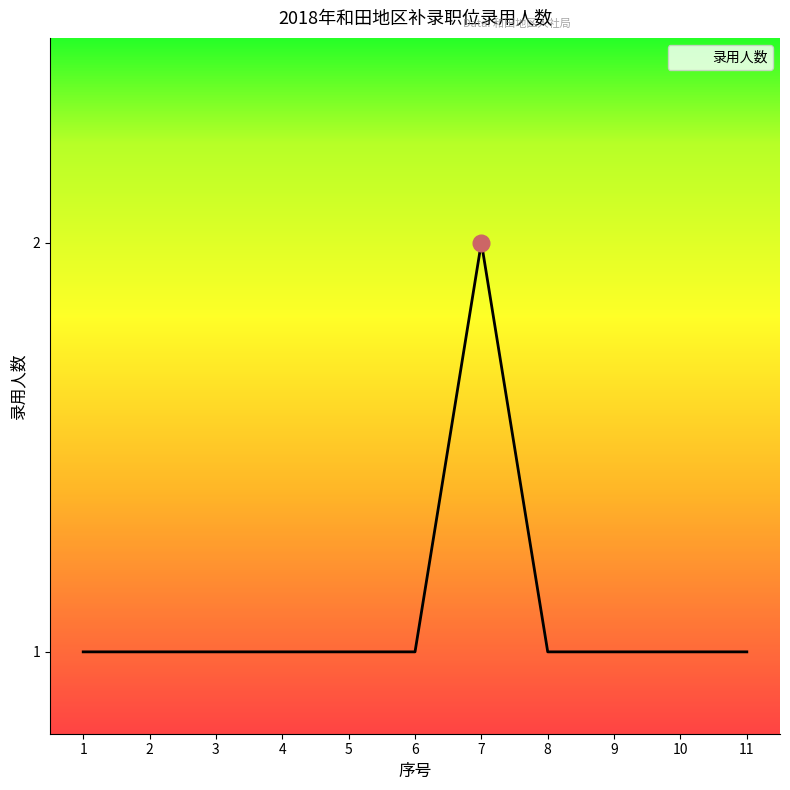

Does the chart have visible grid lines?

No